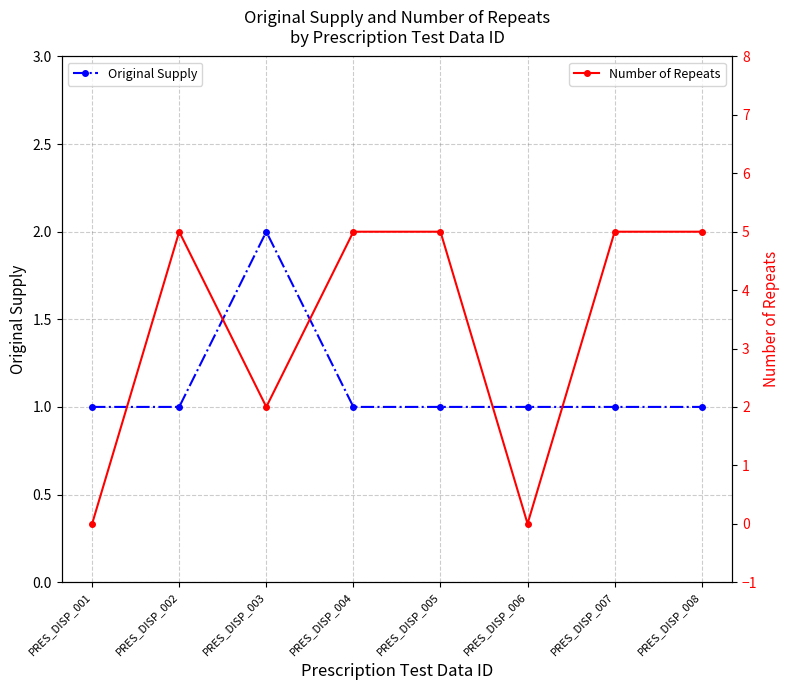

Does the chart display data point markers on the line(s)?

Yes